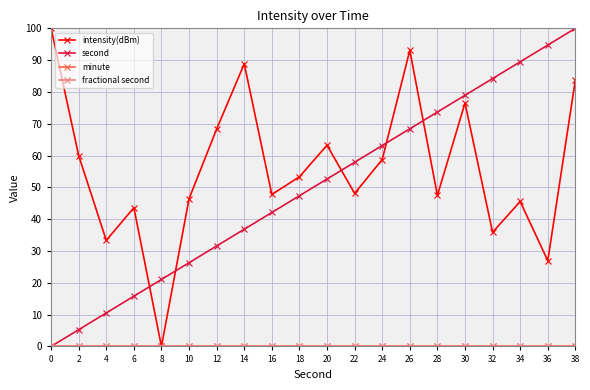

Is this an area chart (filled region under the line)?

No